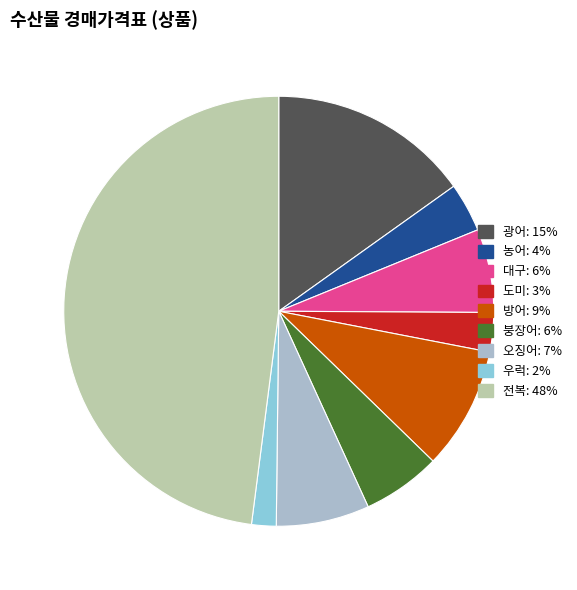

True or false: 우럭 accounts for 7% of the total.

False